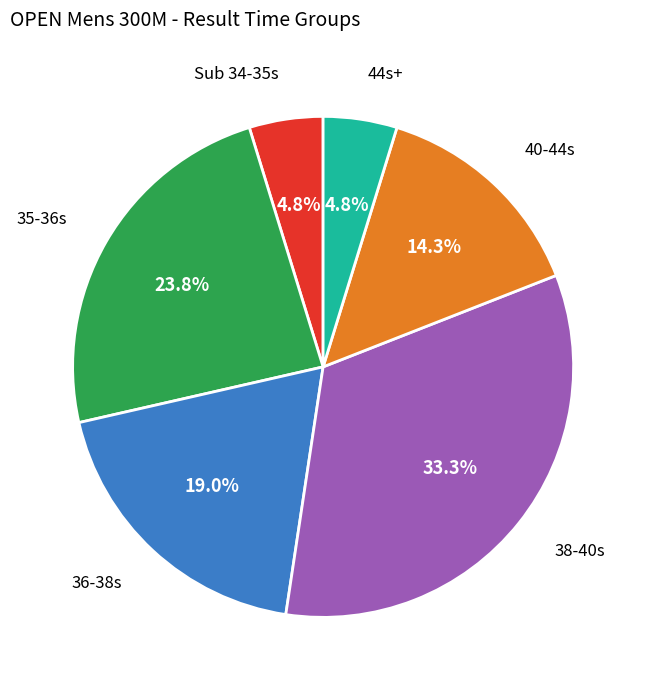

Is there any slice that represents more than half of the pie?

No